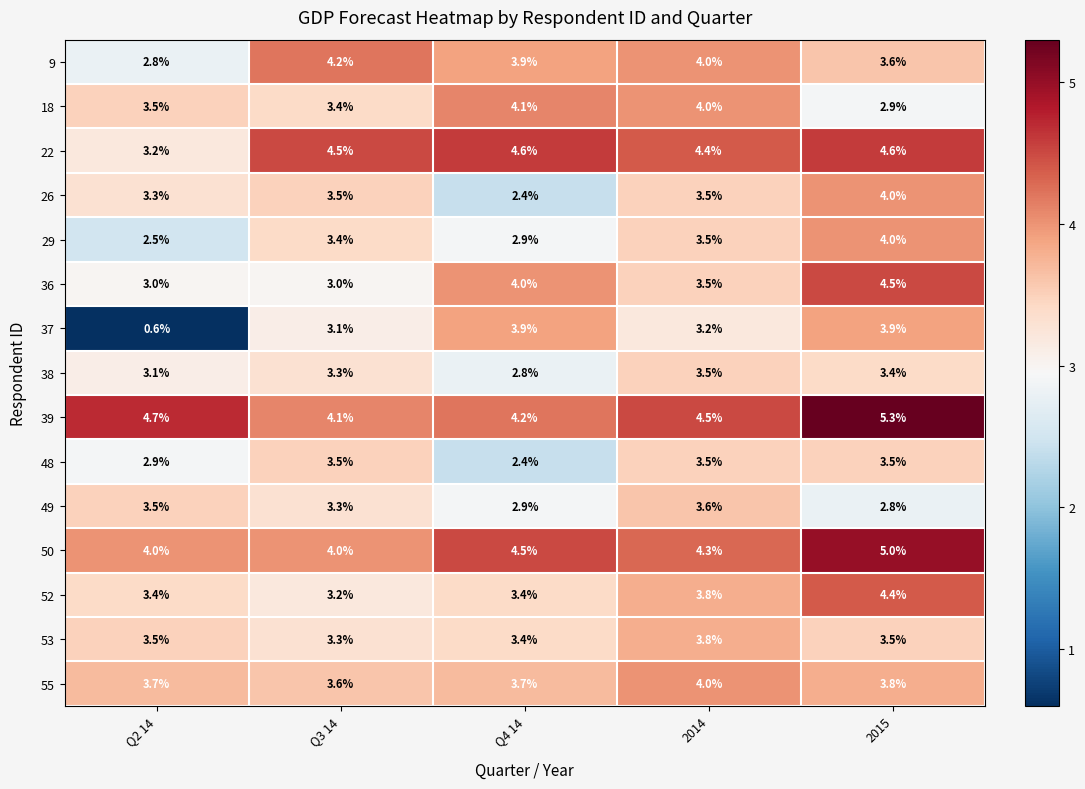

Which label corresponds to the smallest value in the chart?

Q2 14